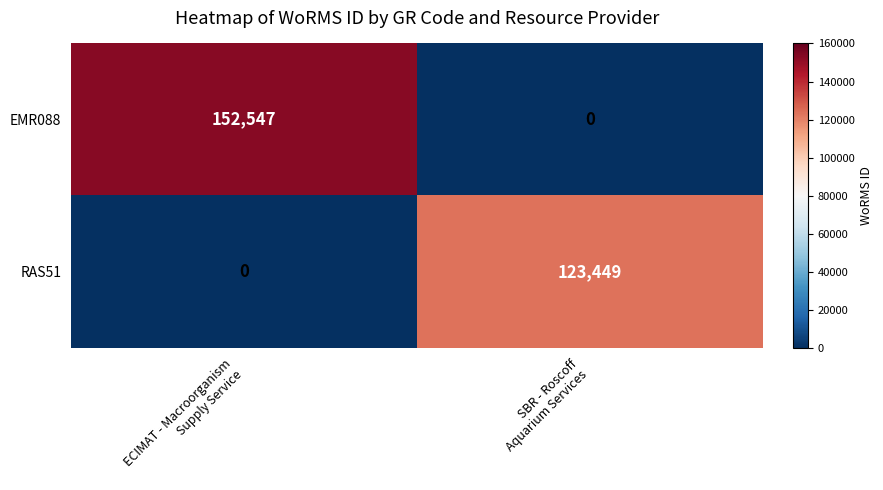

Rank the series by their average value, from lowest to highest.

RAS51, EMR088